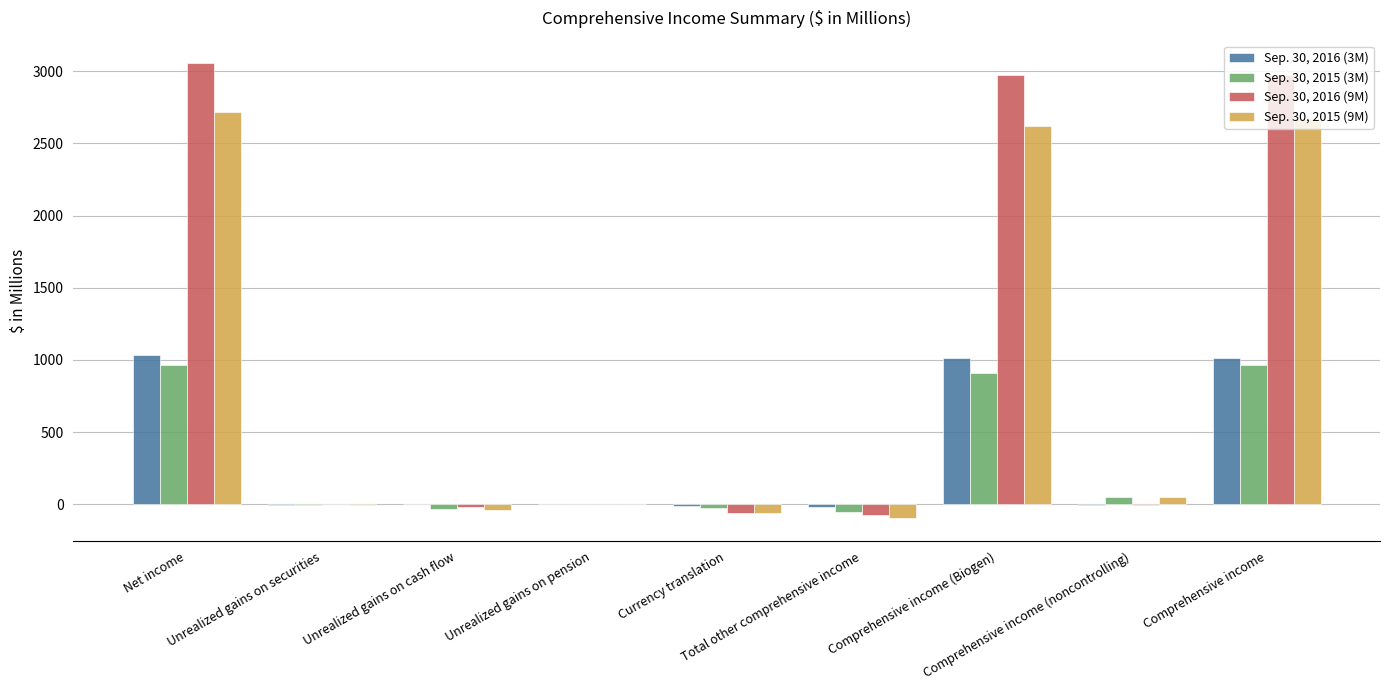

Read the Sep. 30, 2015 (9M) value at Comprehensive income.

2666.6